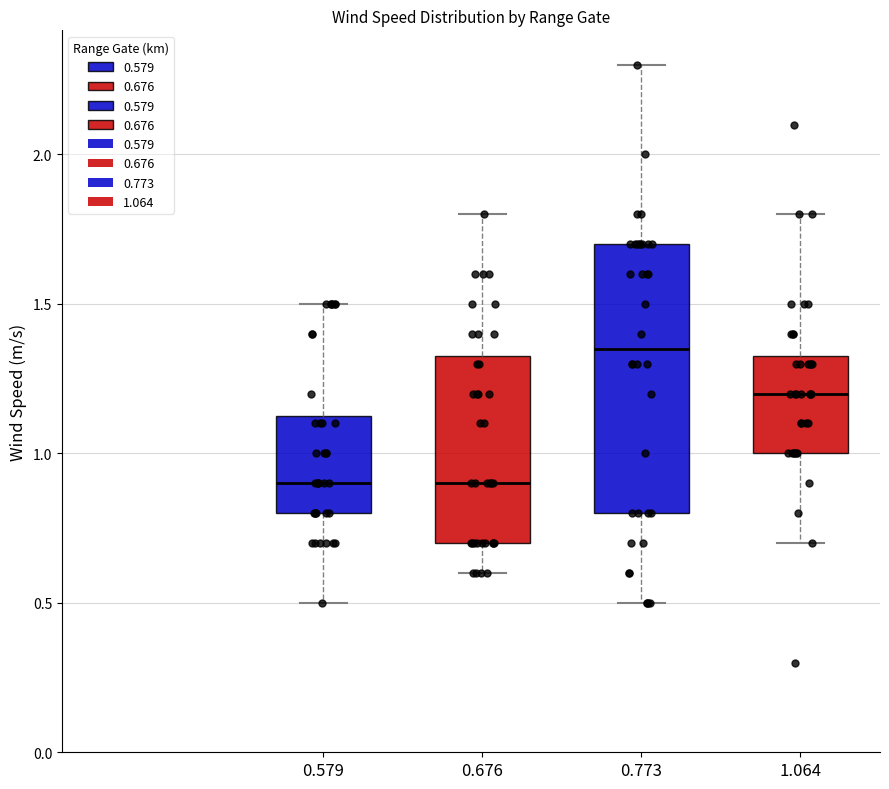

Which box's median line is the highest?

0.773